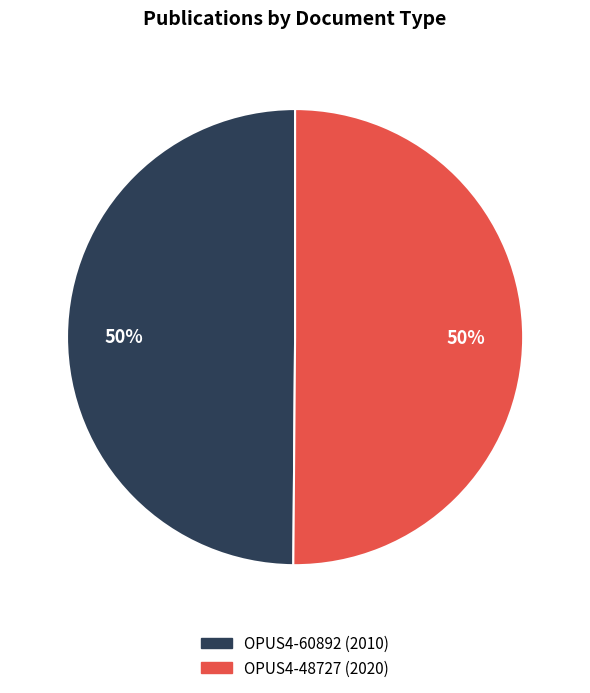

Approximately how many times larger is the value at OPUS4-48727 compared to OPUS4-60892?

1.0